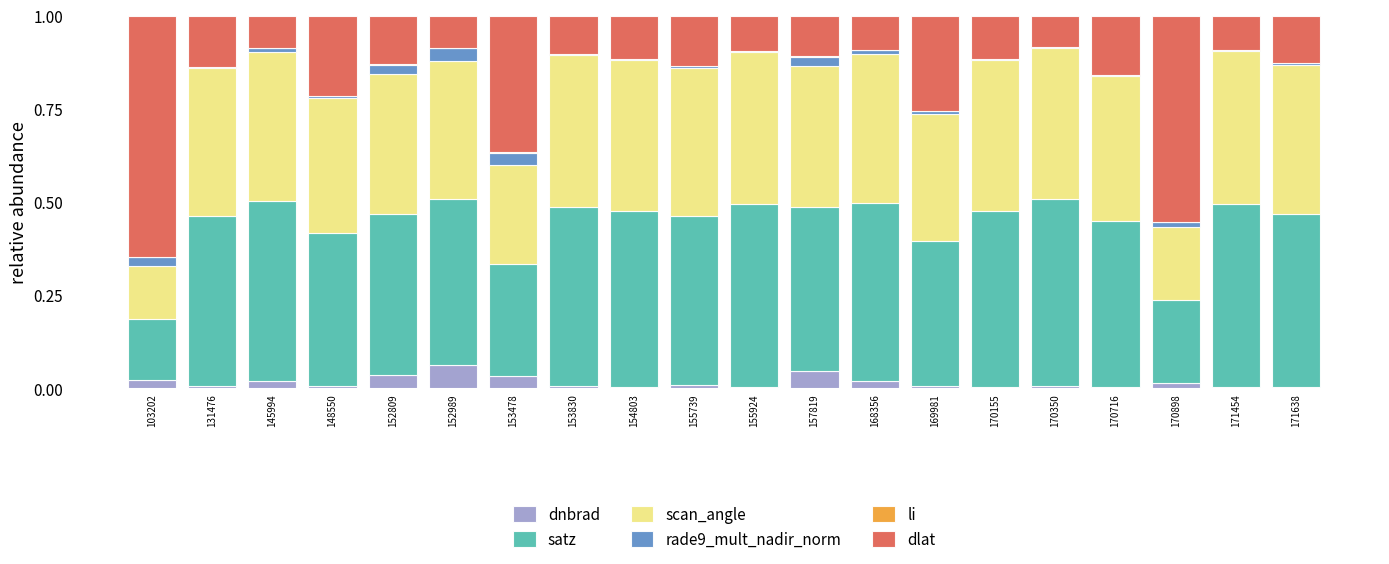

List the labels in order of li value, largest first.

157819, 152809, 153478, 152989, 168356, 145994, 148550, 153830, 131476, 171638, 171454, 103202, 154803, 155739, 155924, 169981, 170155, 170350, 170716, 170898